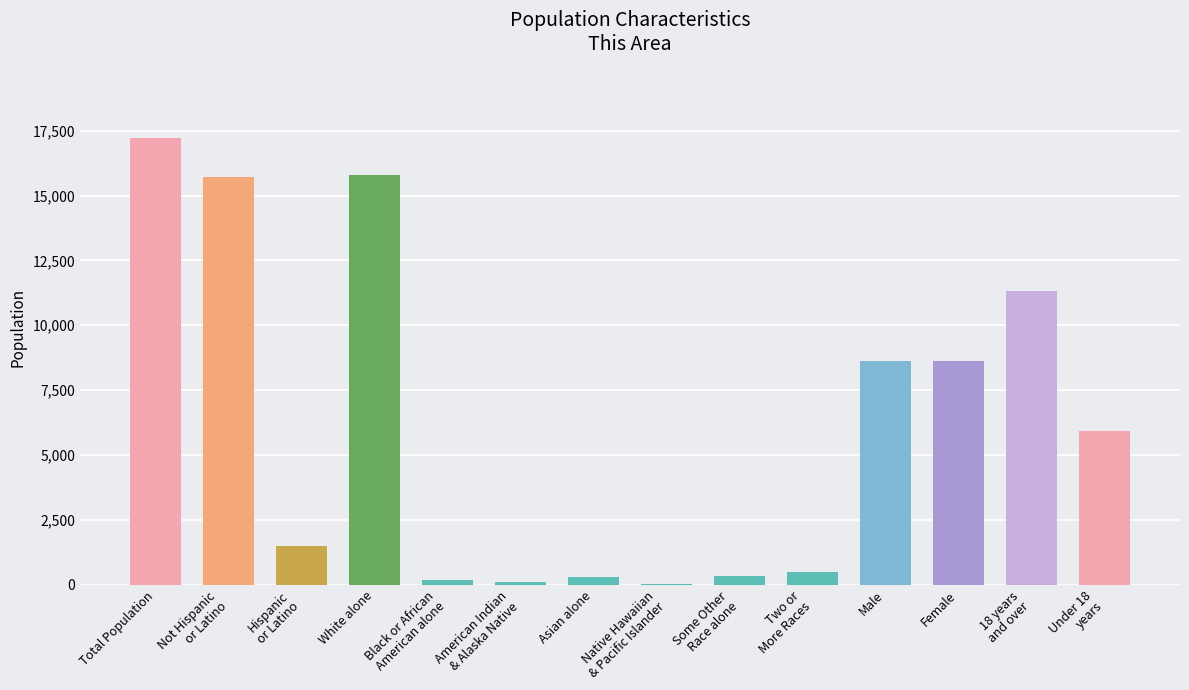

Count the number of data series in this chart.

1